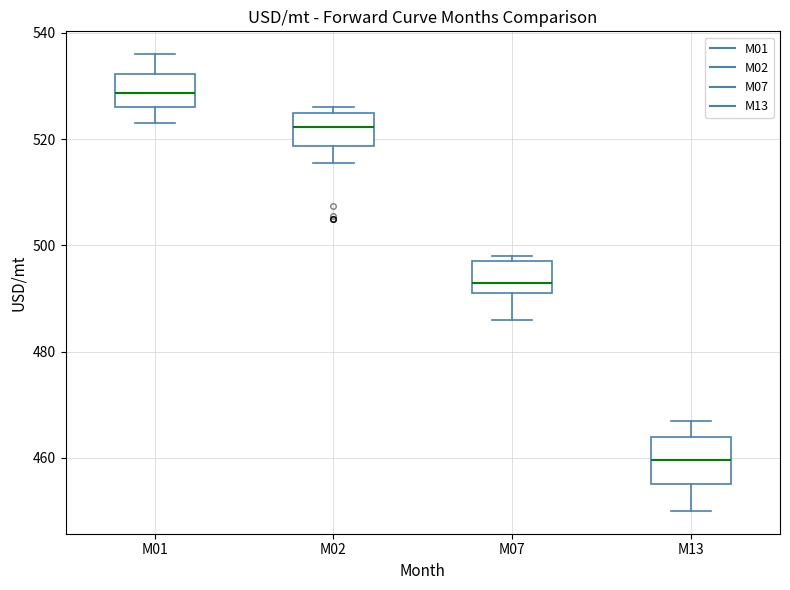

Where is the upper edge of the box for M13 on the y-axis? The values are not printed on the chart, so give them approximately, as read against the axis.

464